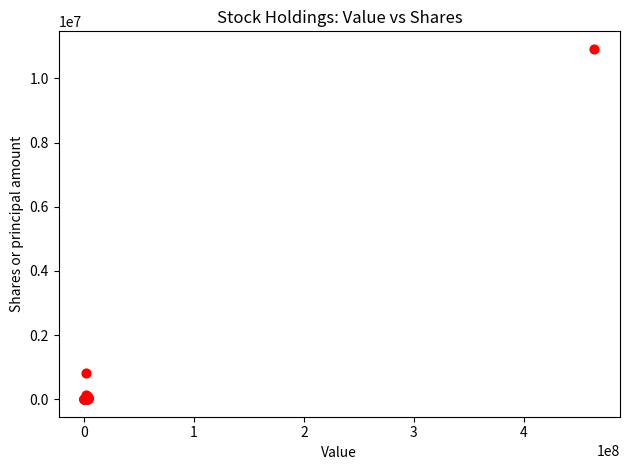

What Y value in the scatter plot is closest to 5461562?

808990